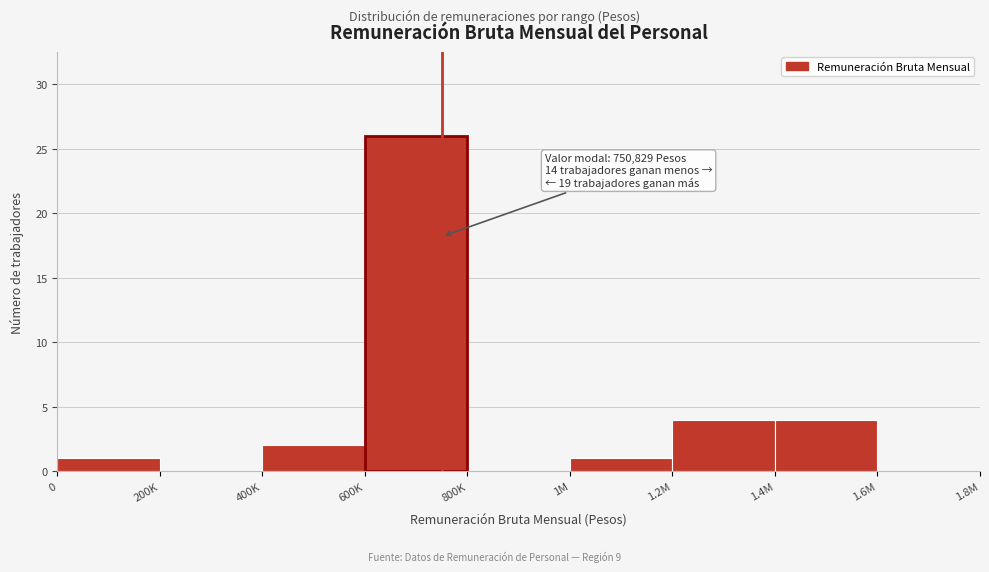

Is it true that the value at 1M is 1?

True